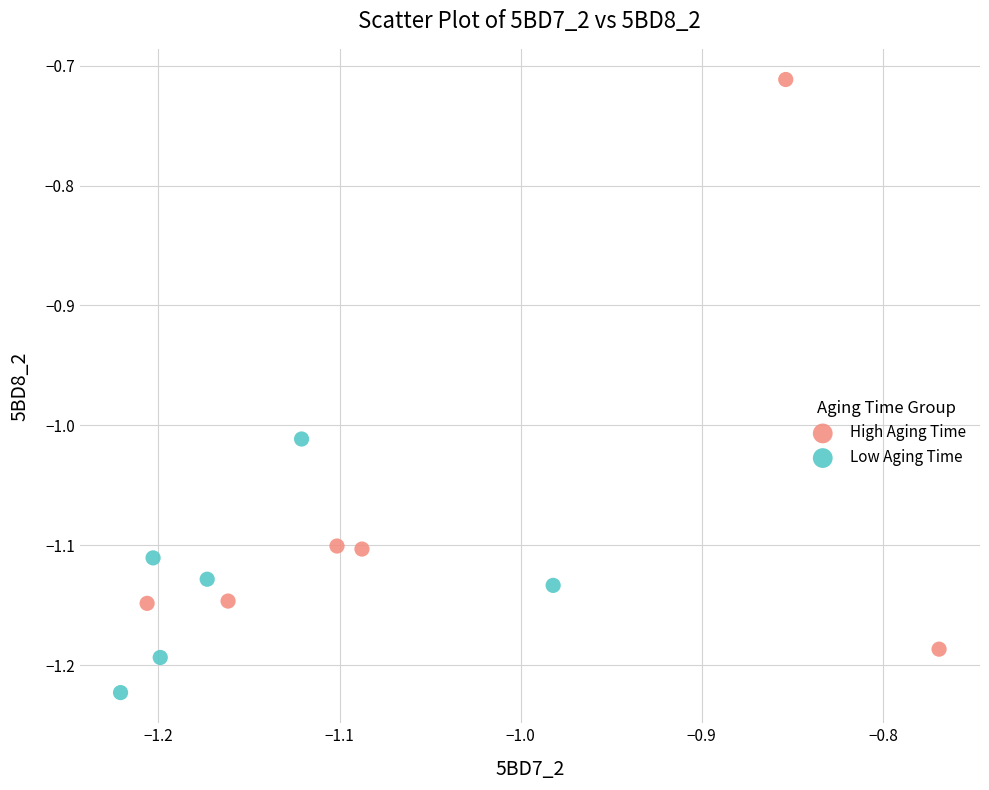

Which series contains the highest Y value?

High Aging Time